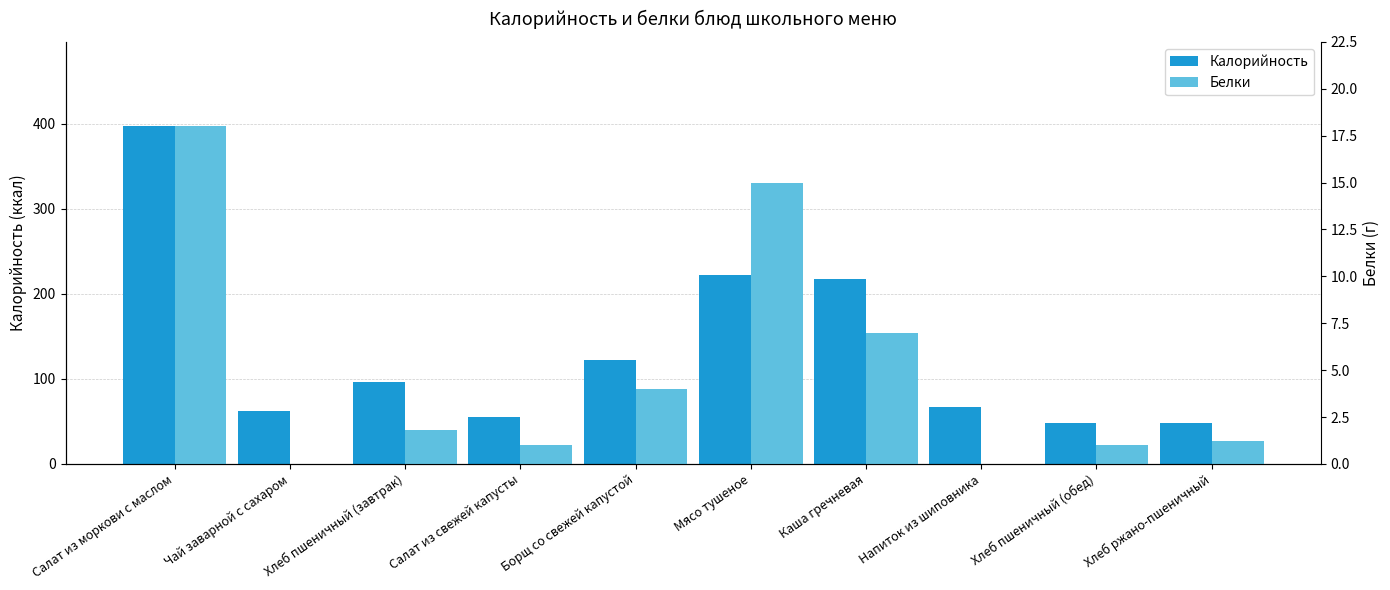

What is the sum of all Белки values?

49.0